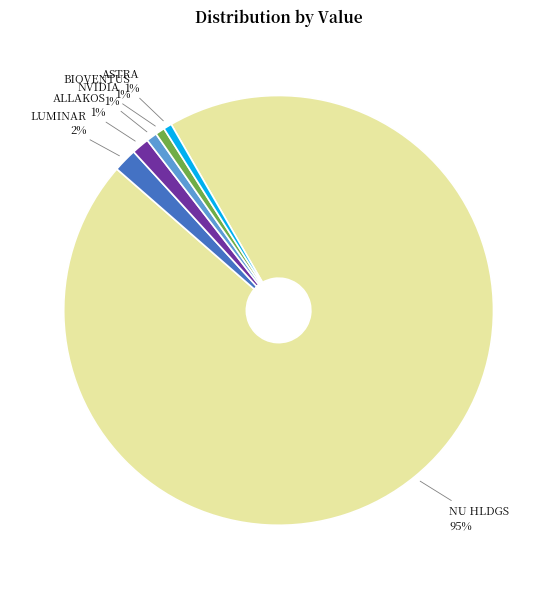

How many segments does this pie chart have?

6